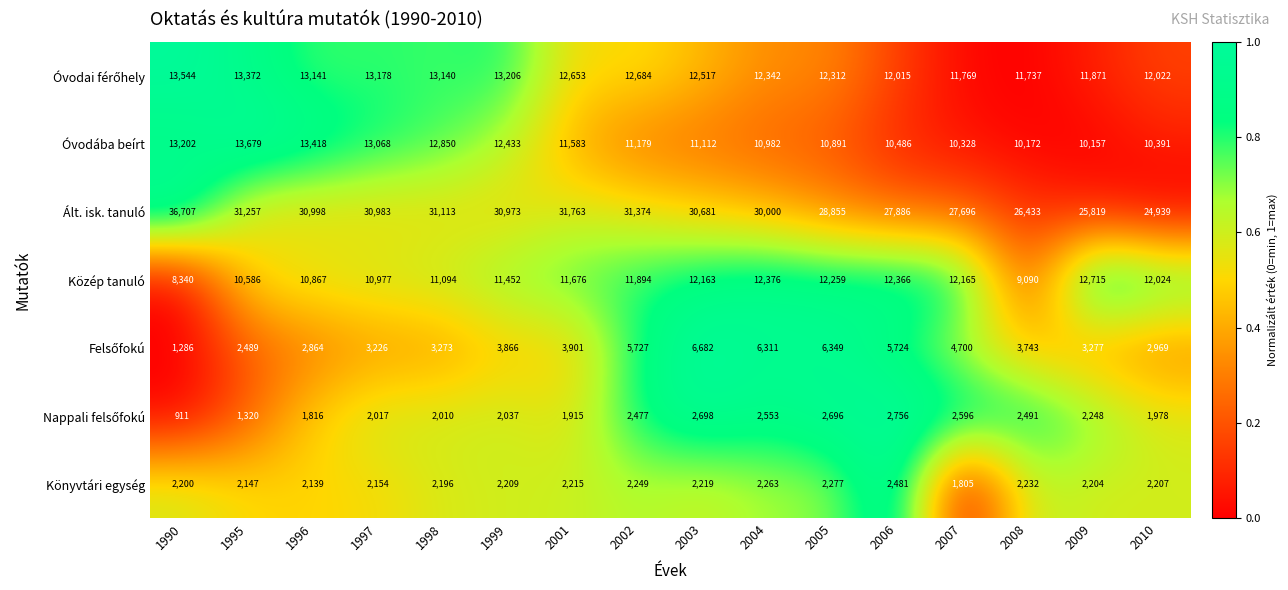

True or false: Óvodába beírt has a value of 23311 at 1997.

False